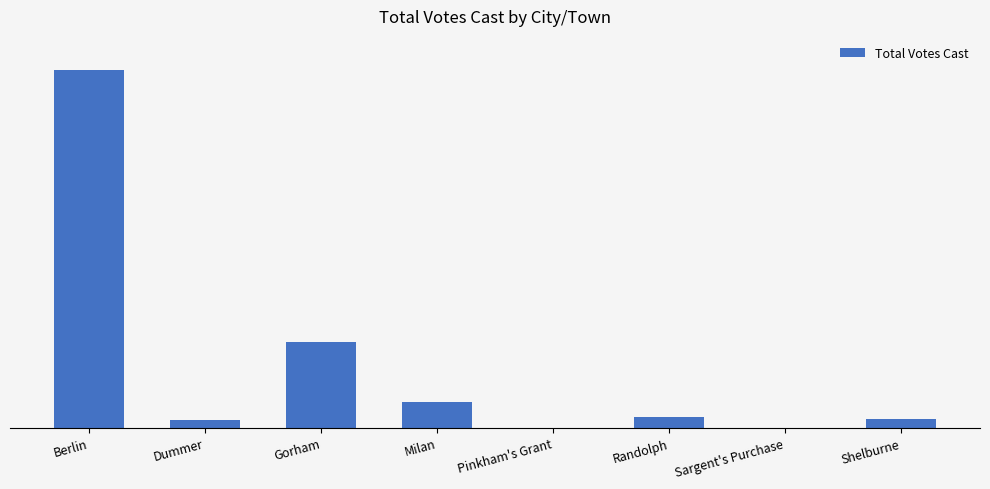

Are the bars grouped side by side (vs. stacked)?

No